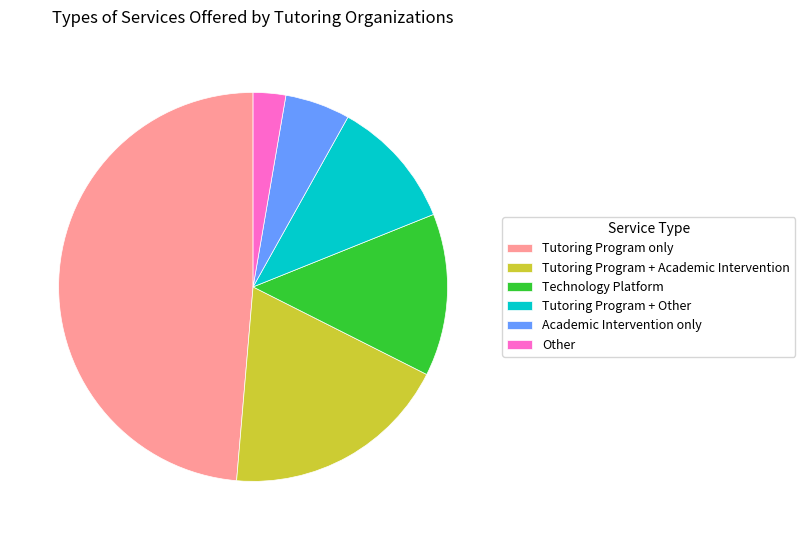

What is the ratio of the value at Tutoring Program + Academic Intervention to the value at Technology Platform?

1.4